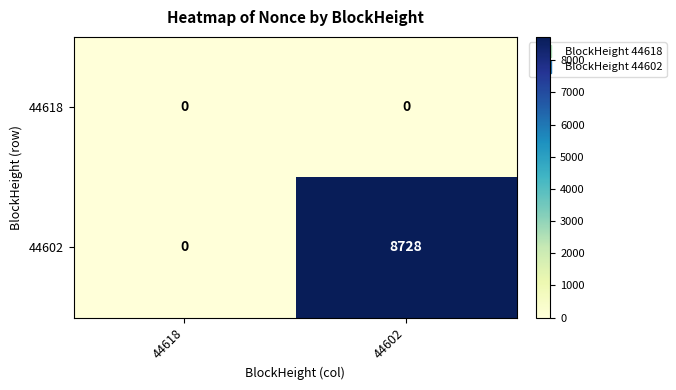

Is the value of 44618 at 44602 greater than the value of 44602 at 44602?

No